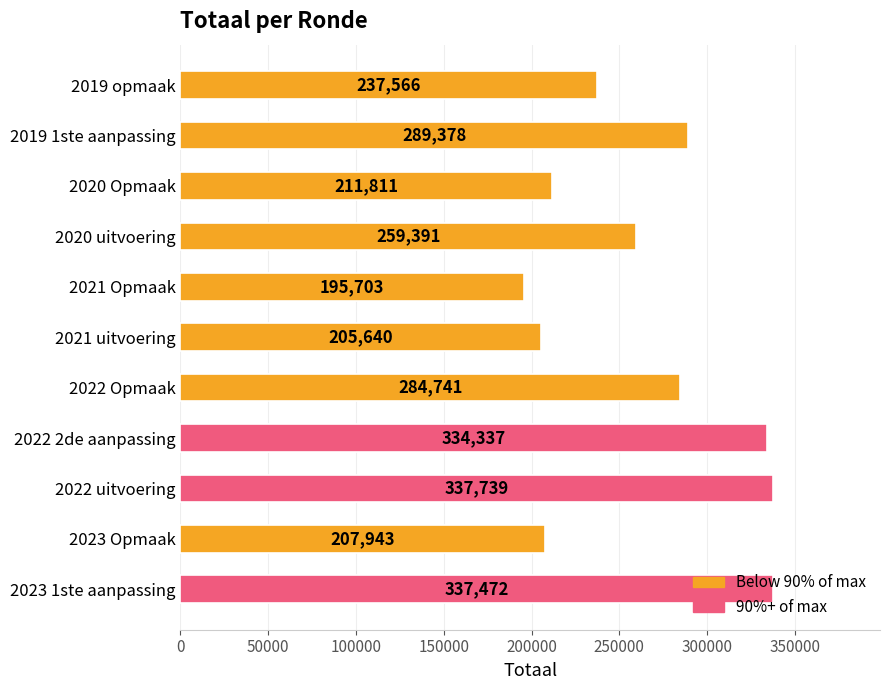

List the labels in order of value, smallest first.

2021 Opmaak, 2021 uitvoering, 2023 Opmaak, 2020 Opmaak, 2019 opmaak, 2020 uitvoering, 2022 Opmaak, 2019 1ste aanpassing, 2022 2de aanpassing, 2023 1ste aanpassing, 2022 uitvoering